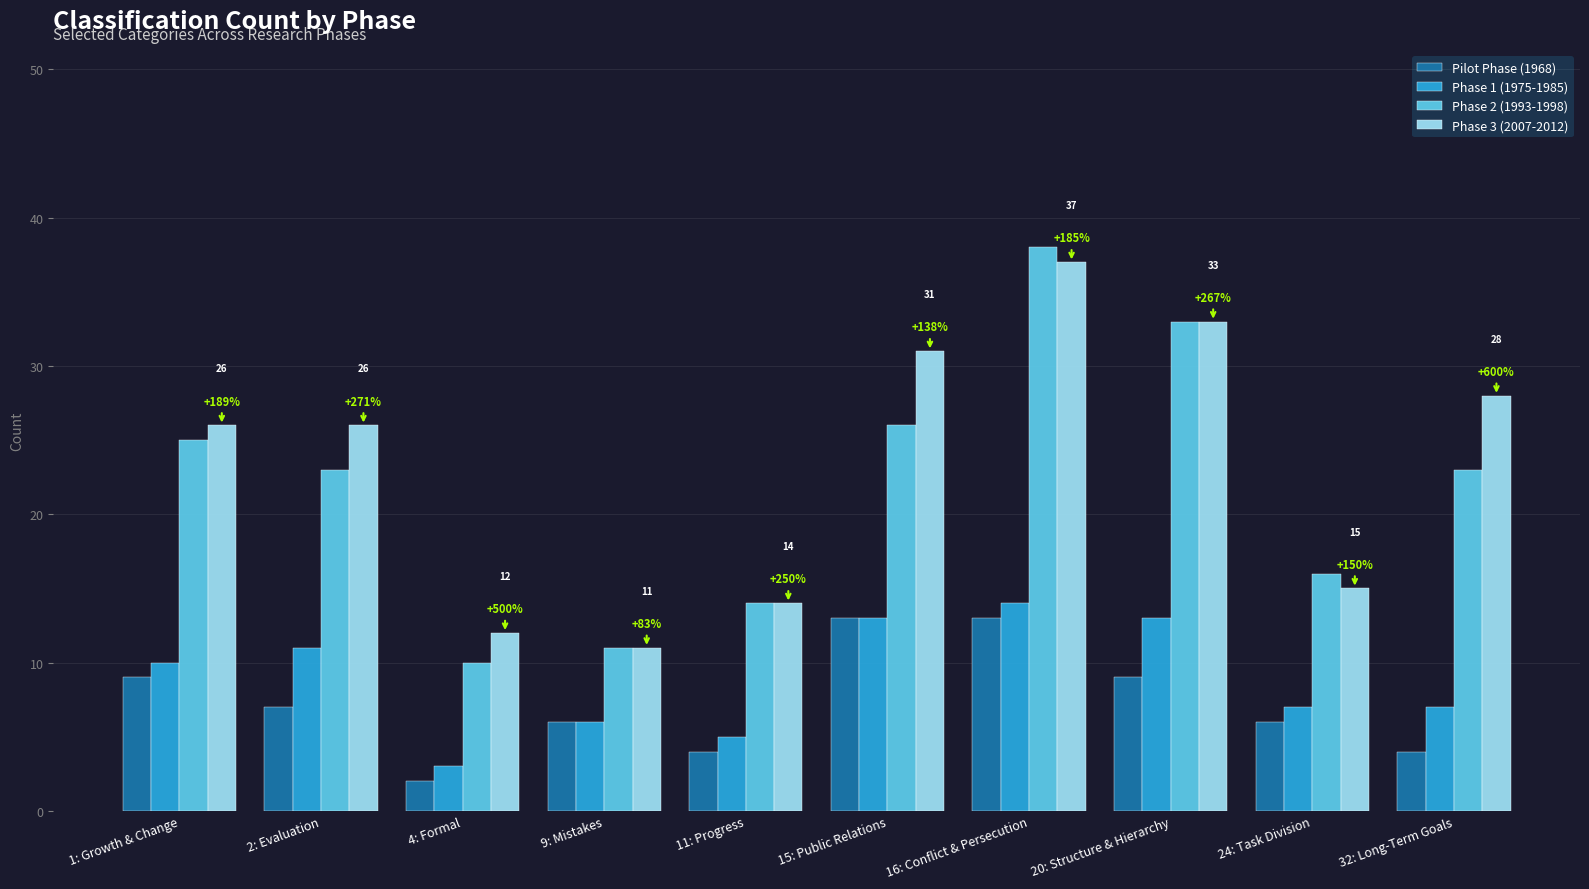

Read the Phase 2 (1993-1998) value at 4: Formal.

10